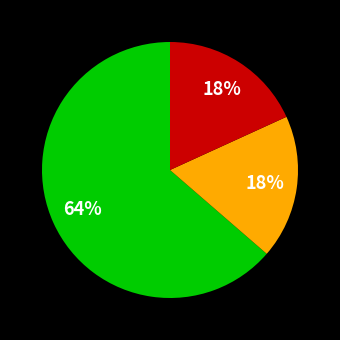

To the nearest percent, what is the average slice percentage?

33%